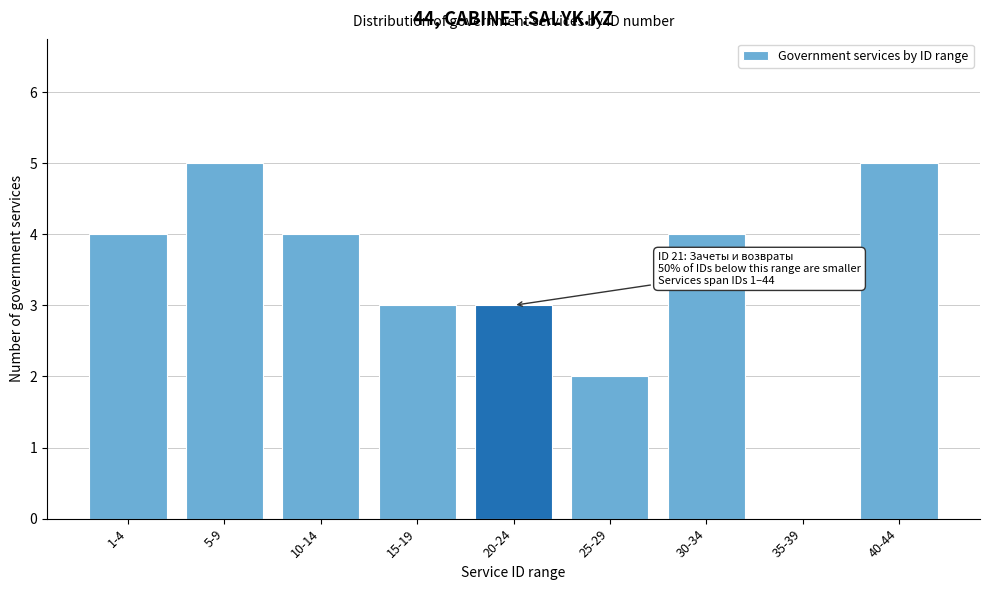

Reading left to right, what are all the values shown in this chart?

1-4=4	5-9=5	10-14=4	15-19=3	20-24=3	25-29=2	30-34=4	35-39=0	40-44=5